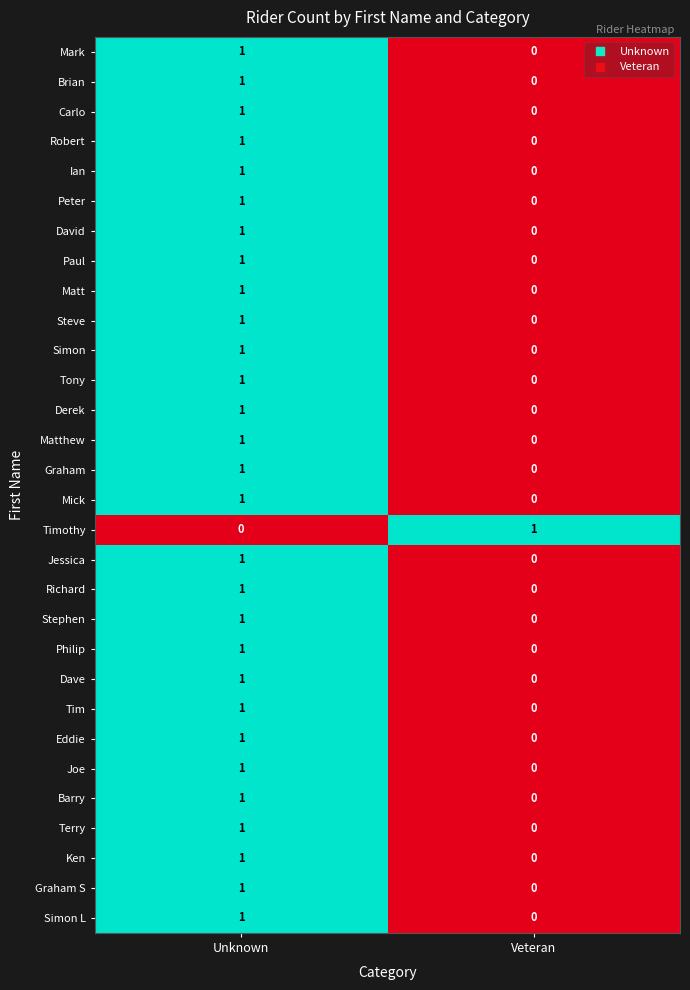

The Joe series shows 0 at Veteran. True or false?

True